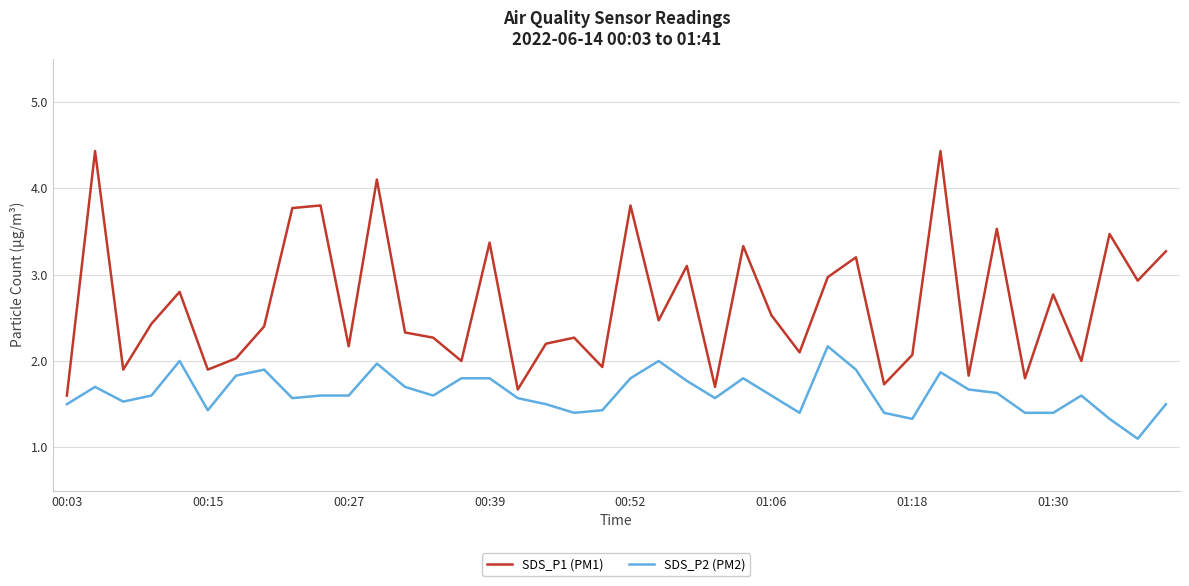

List the series in order of their peak value, highest first.

SDS_P1 (PM1), SDS_P2 (PM2)